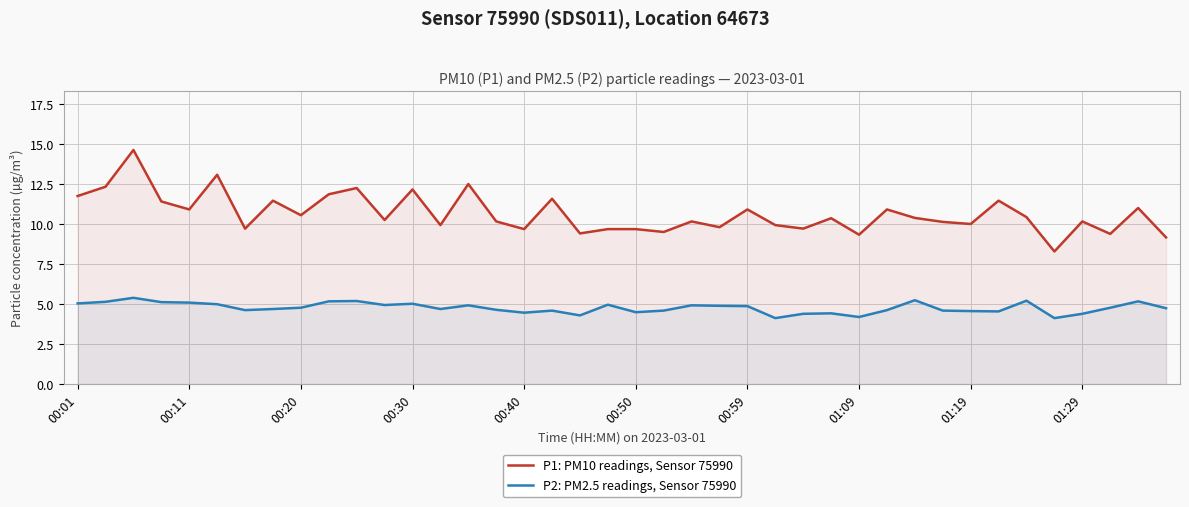

What is the value of the P1: PM10 readings, Sensor 75990 point at the 36th from the left?

8.3